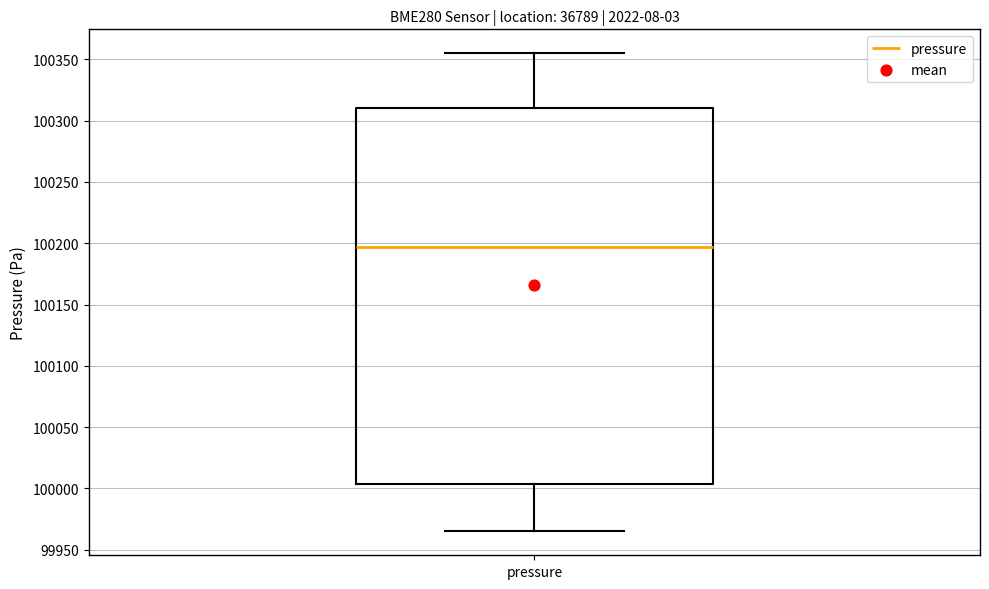

Read this box plot against the y-axis: the position of the median line, the range covered by the box, and the ends of both whiskers. The values are not printed on the chart, so give them approximately, as read against the axis.

median 100195, box 100005 to 100310, whiskers 99965 to 100355